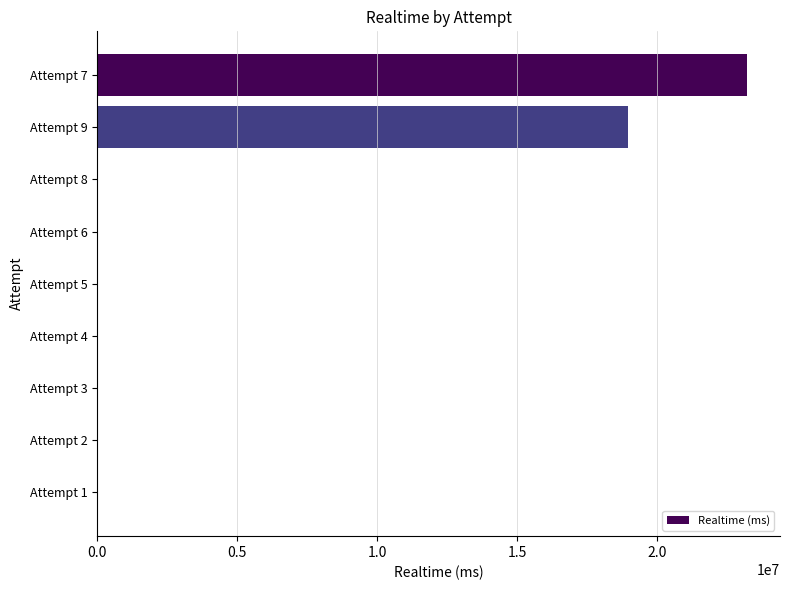

Reading top to bottom, transcribe all the data shown in this chart.

Attempt 7=23223486	Attempt 9=18944263	Attempt 8=0	Attempt 6=0	Attempt 5=0	Attempt 4=0	Attempt 3=0	Attempt 2=0	Attempt 1=0